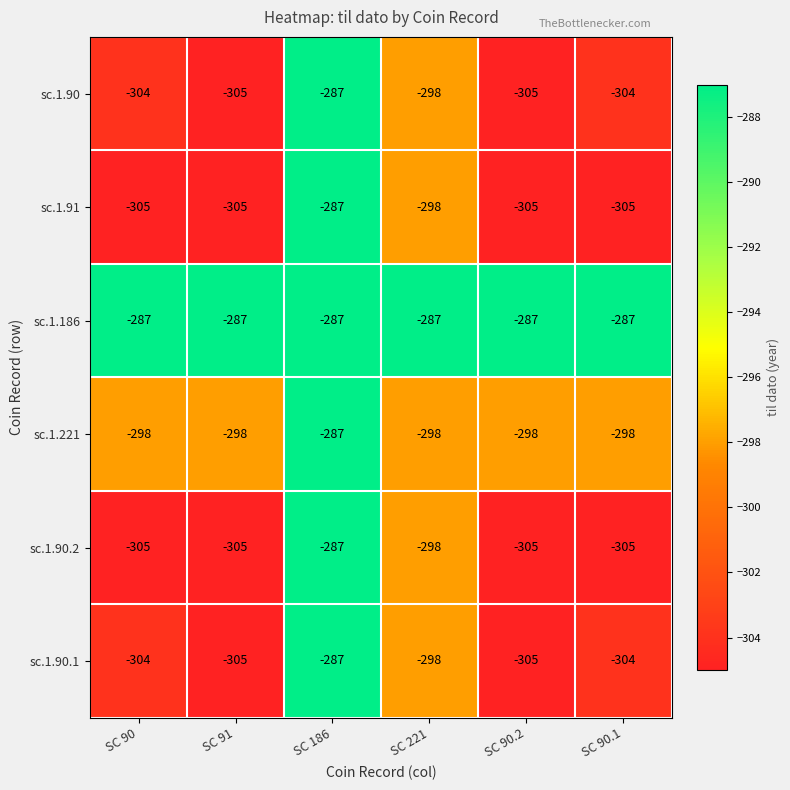

At which label does sc.1.90.1 reach its peak?

SC 186